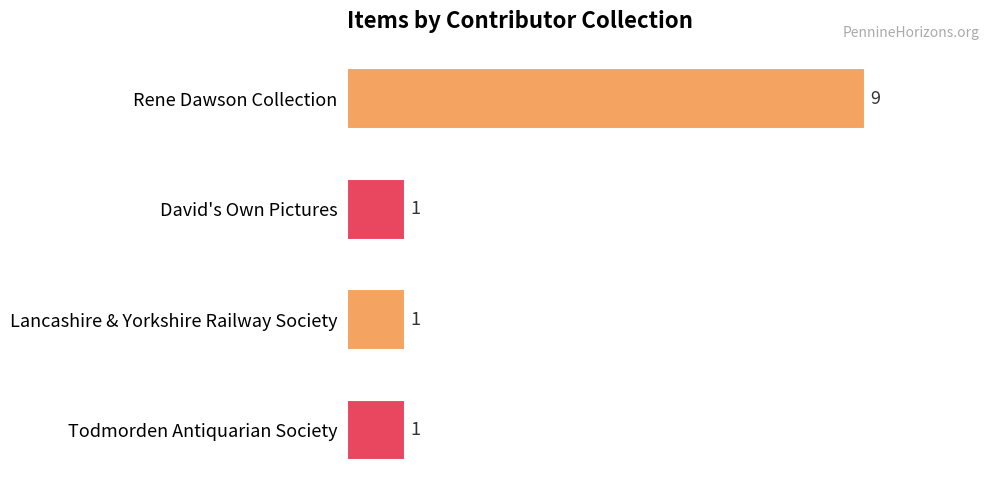

What is the label of the 3rd bar from the top?

Lancashire & Yorkshire Railway Society